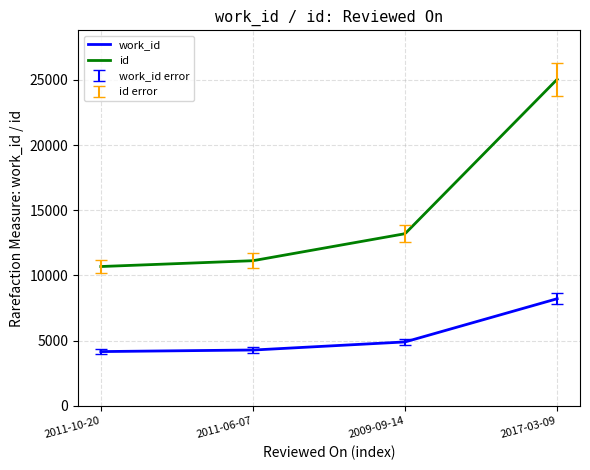

Rank the series by their maximum value, from highest to lowest.

id, work_id